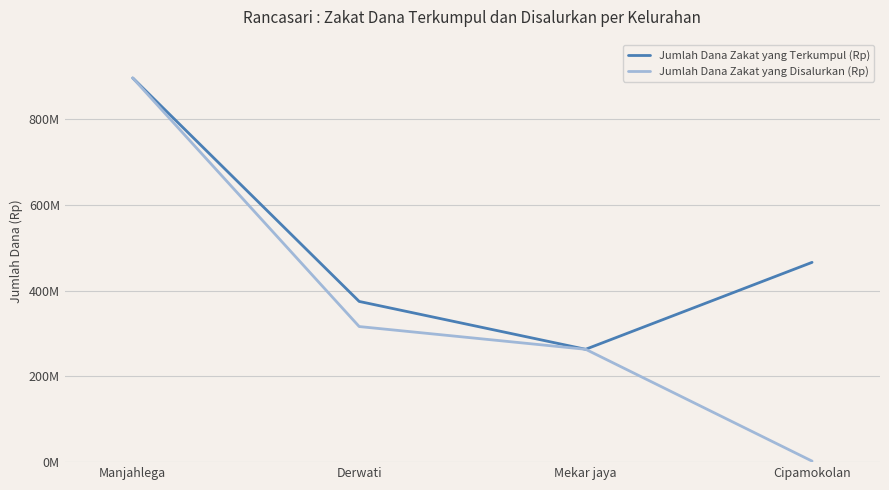

Is this an area chart (filled region under the line)?

No